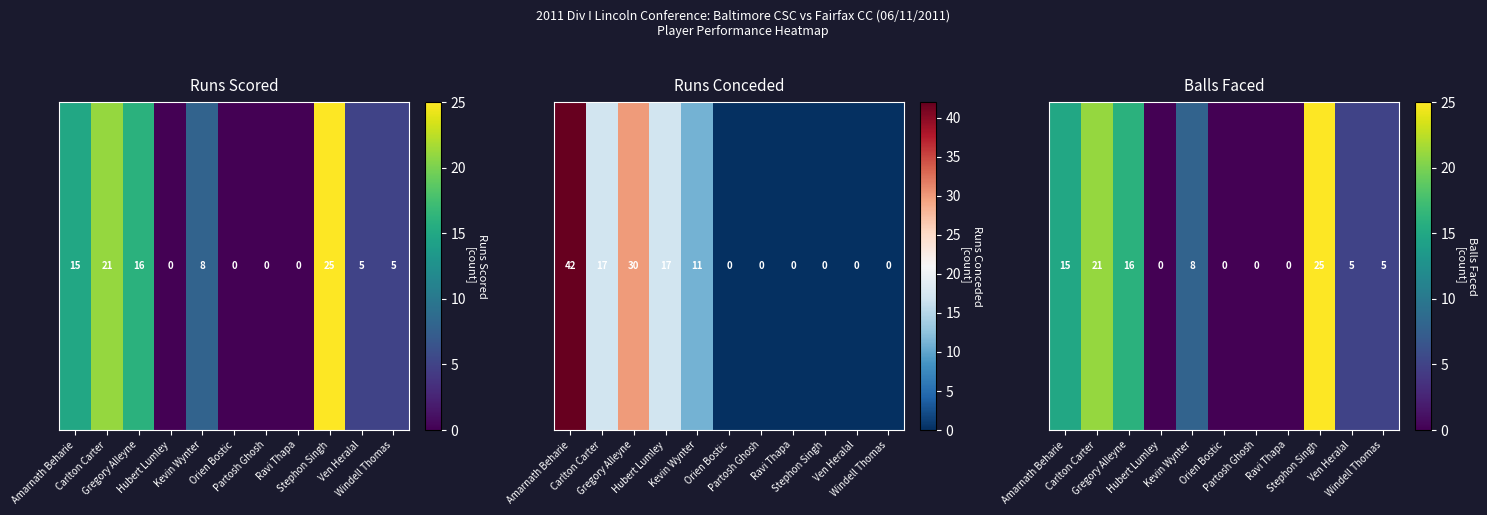

Which label corresponds to the smallest value in the chart?

Hubert Lumley